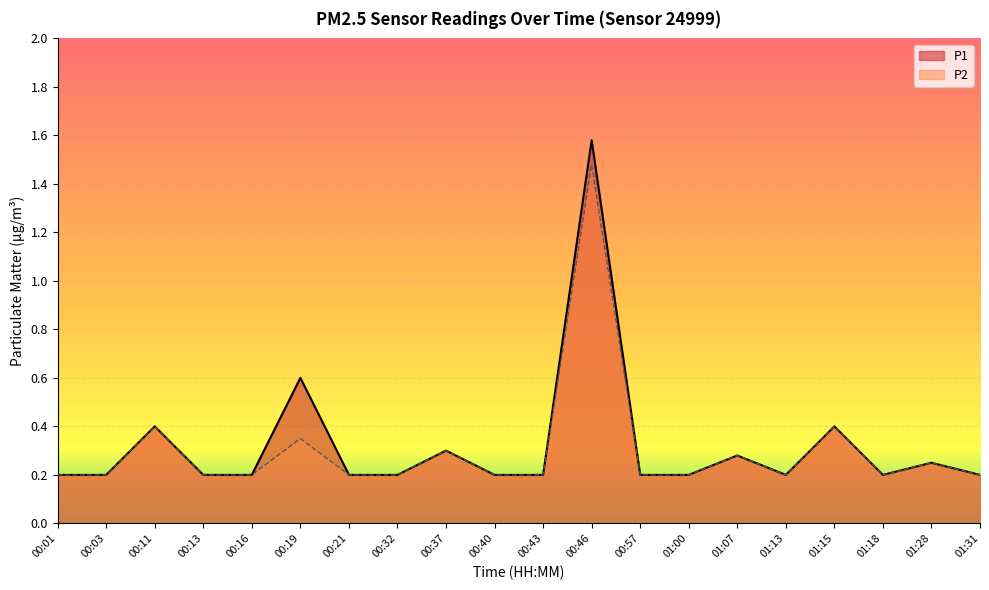

At how many categories does at least one series exceed 0?

20